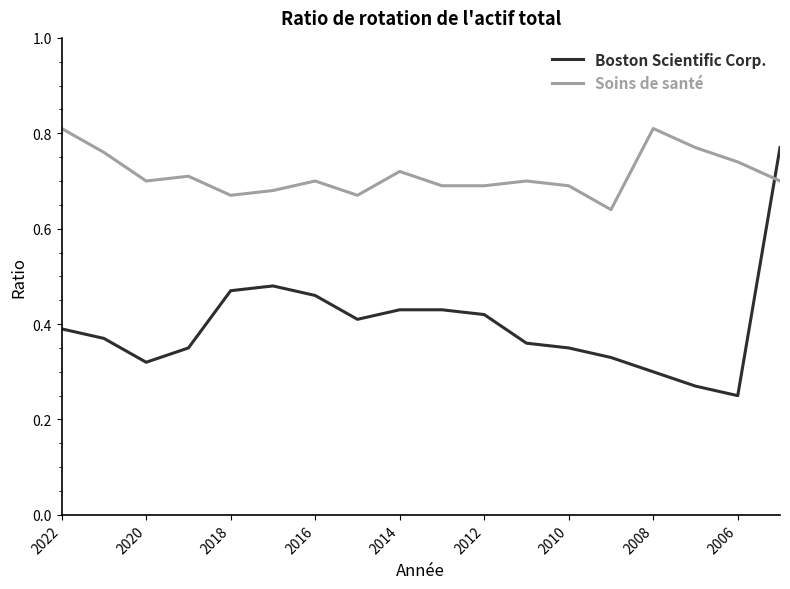

After their last crossing, which series has the higher values: Boston Scientific Corp. or Soins de santé?

Boston Scientific Corp.